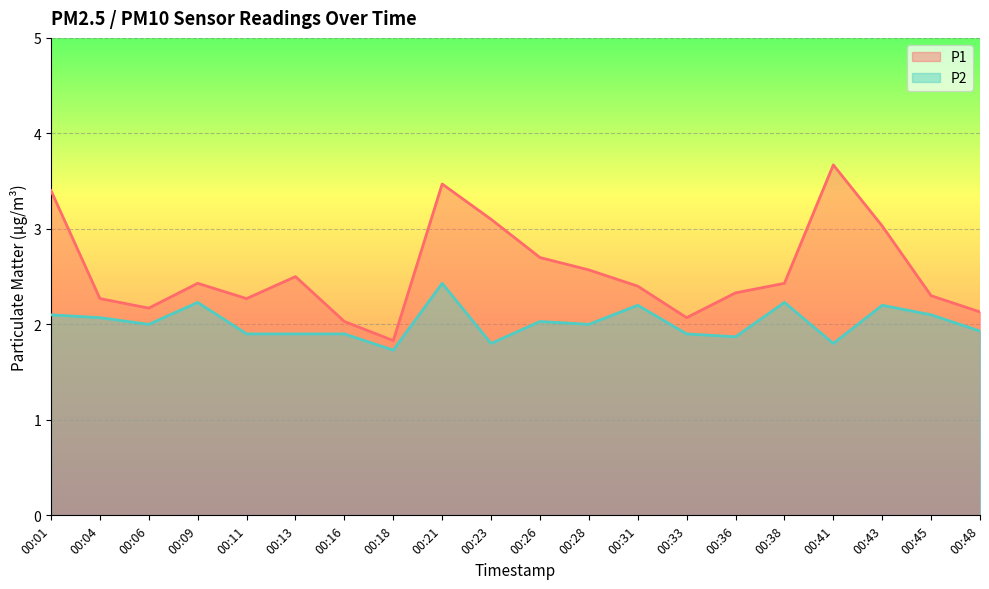

At which label does P2 reach its peak?

00:21